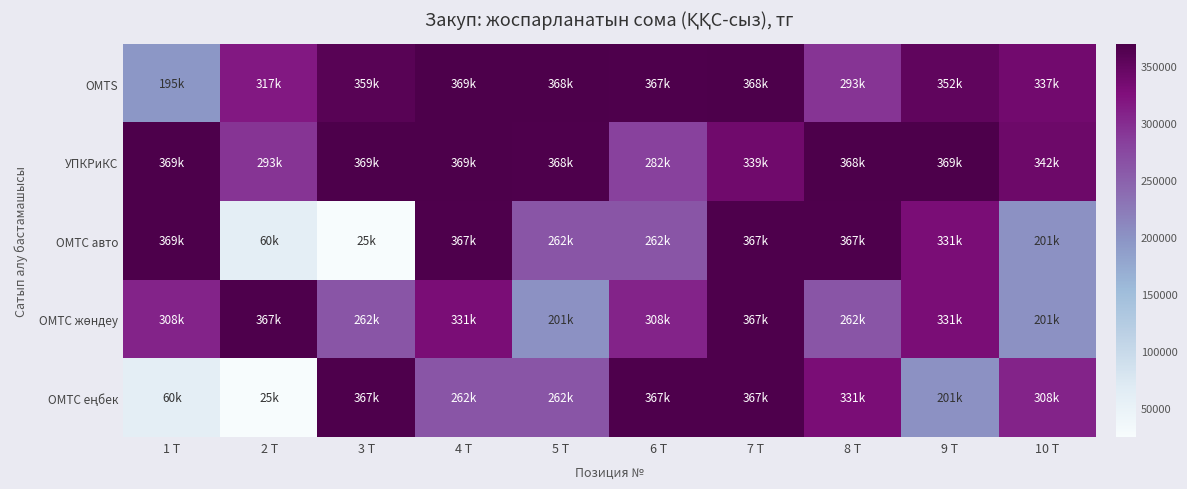

How many distinct data groups are displayed?

5